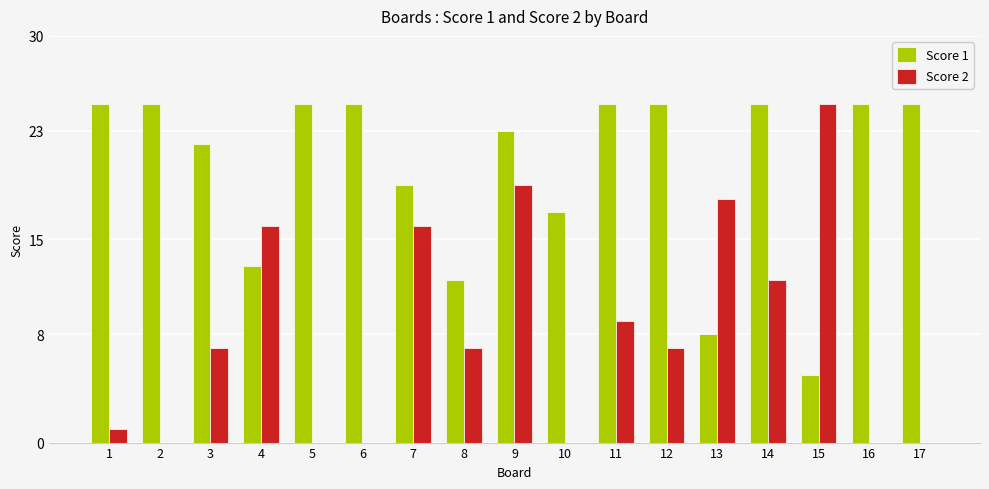

Reading right to left, extract all data points from this chart.

Score 1: 17=25	16=25	15=5	14=25	13=8	12=25	11=25	10=17	9=23	8=12	7=19	6=25	5=25	4=13	3=22	2=25	1=25
Score 2: 17=0	16=0	15=25	14=12	13=18	12=7	11=9	10=0	9=19	8=7	7=16	6=0	5=0	4=16	3=7	2=0	1=1